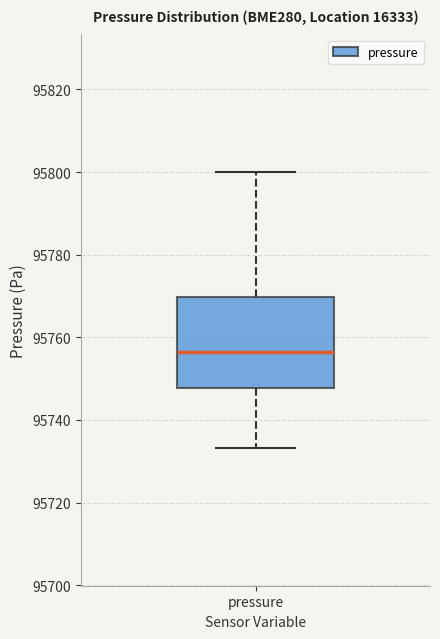

Where does the median line of the box for pressure sit on the y-axis? The values are not printed on the chart, so give them approximately, as read against the axis.

95756